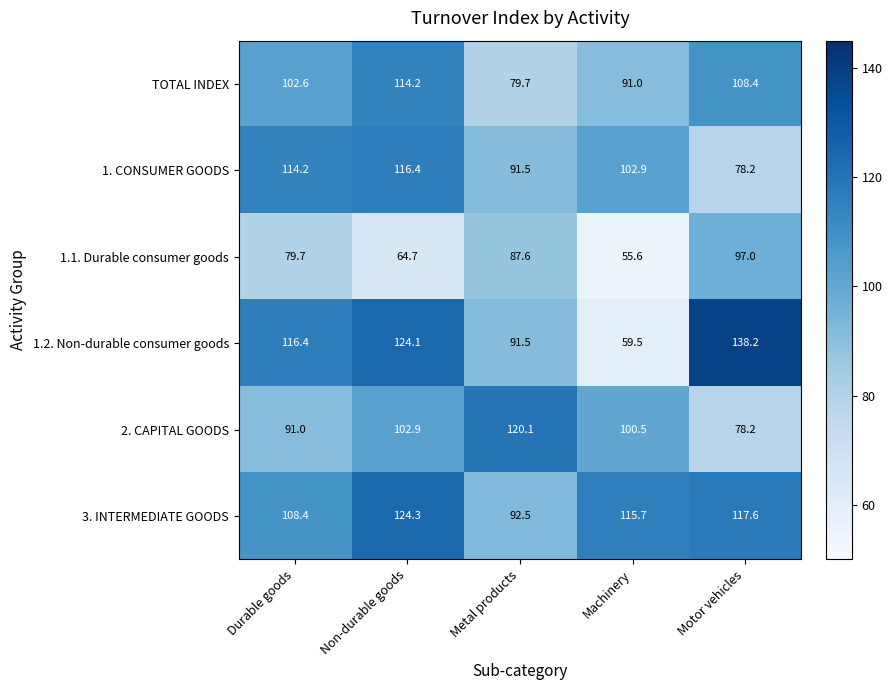

What is the greatest value displayed?

138.2